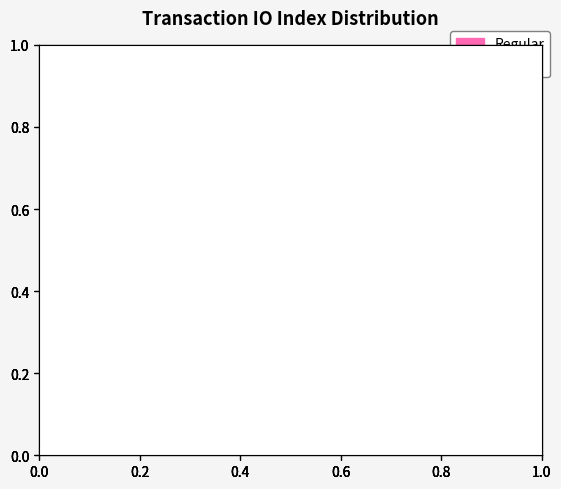

Is the sum of Vote and Regular greater than half?

Yes